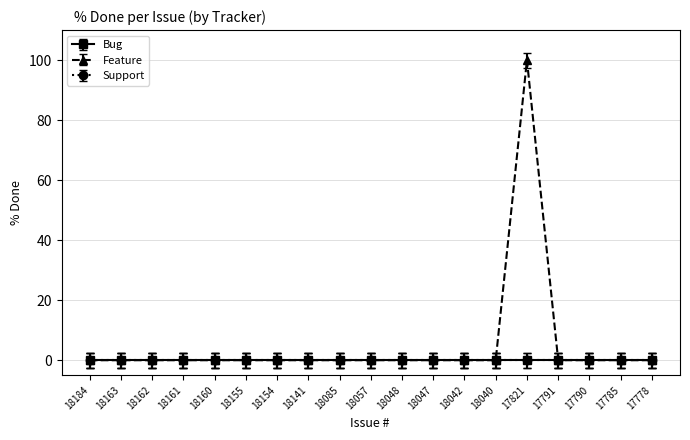

Is the value of Support at 18162 greater than the value of Feature at 18161?

No